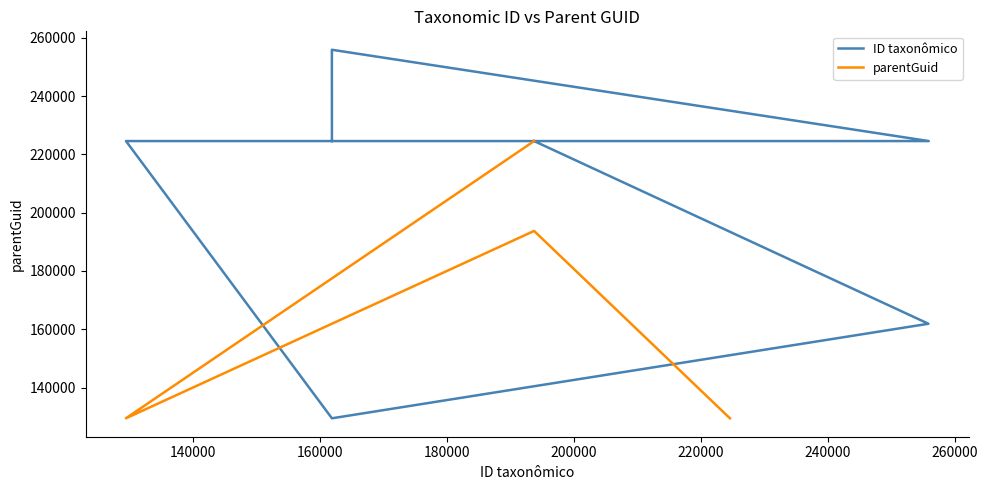

At which label is ID taxonômico closest to 192668?

193730